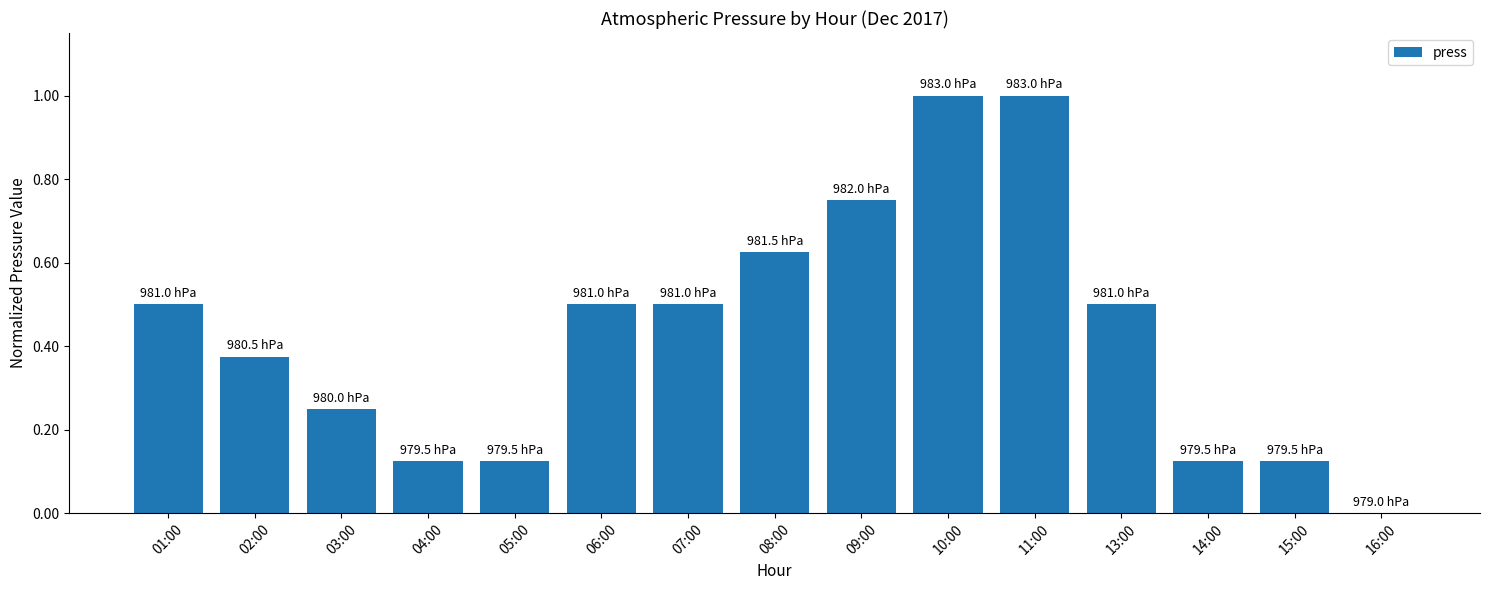

What is the maximum value shown in the chart?

1.0